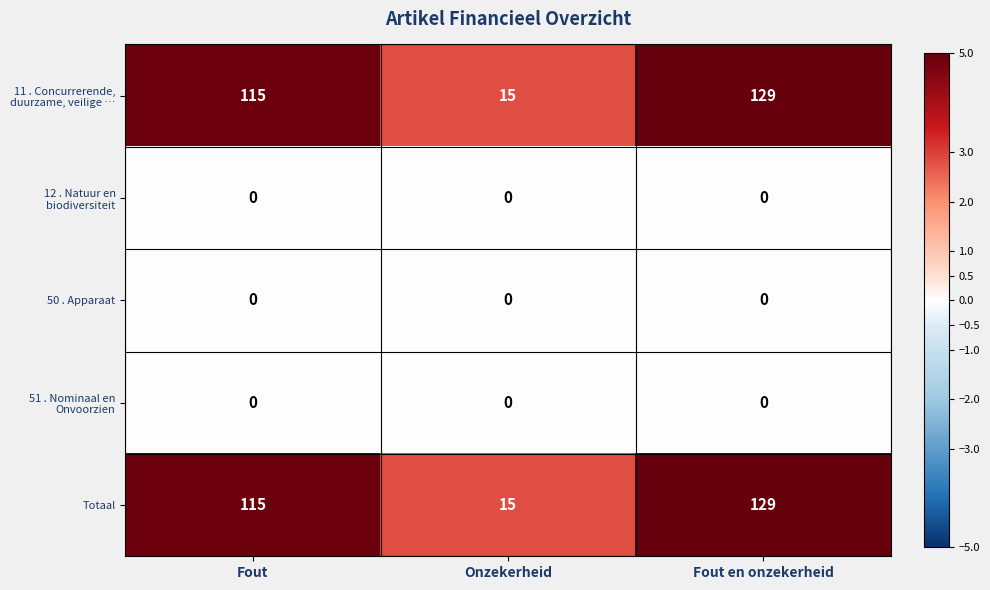

What is the total value across all series at Onzekerheid?

30